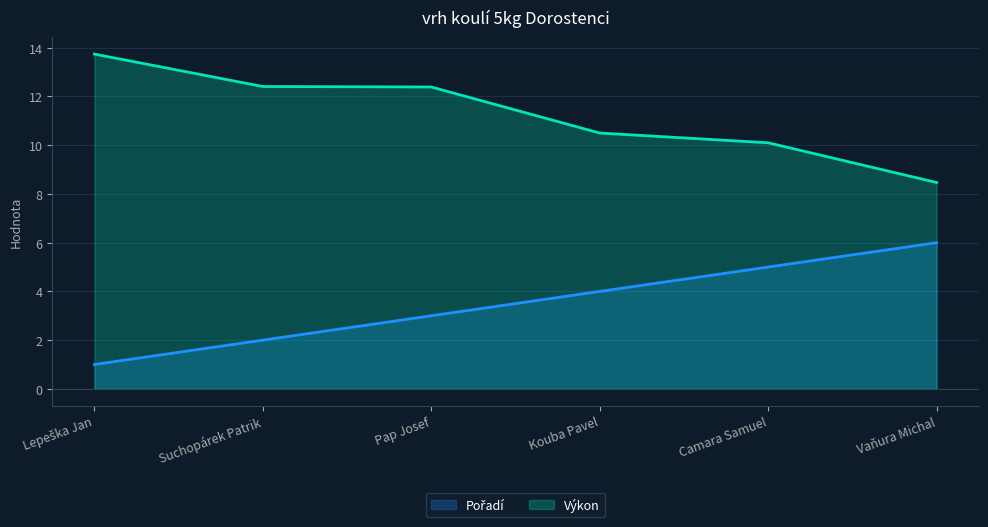

What position from the right is Camara Samuel?

2